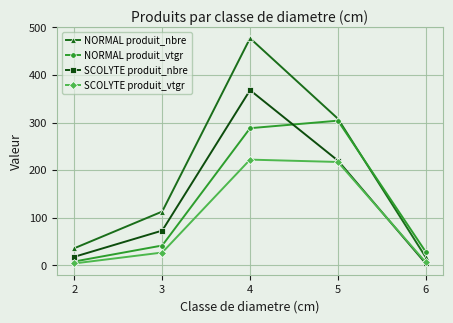

How many data points in SCOLYTE produit_nbre are less than 73?

2